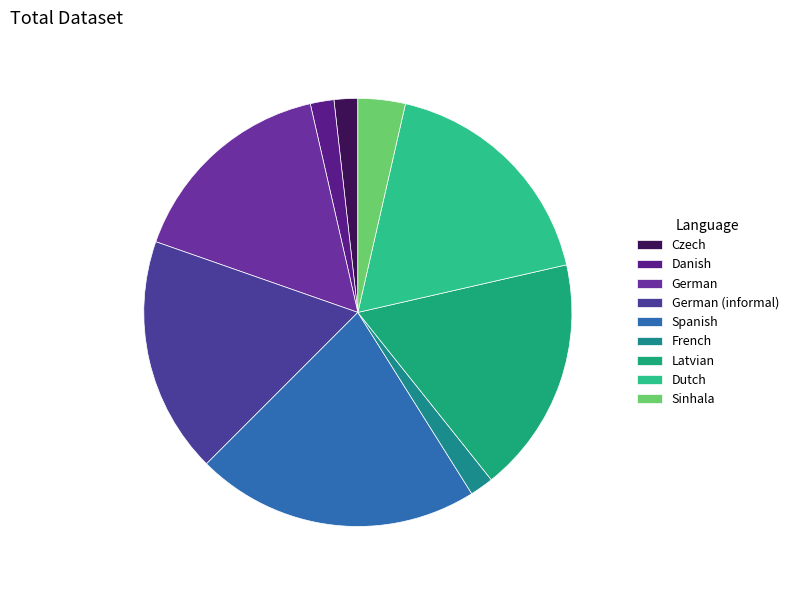

True or false: Latvian accounts for 29% of the total.

False